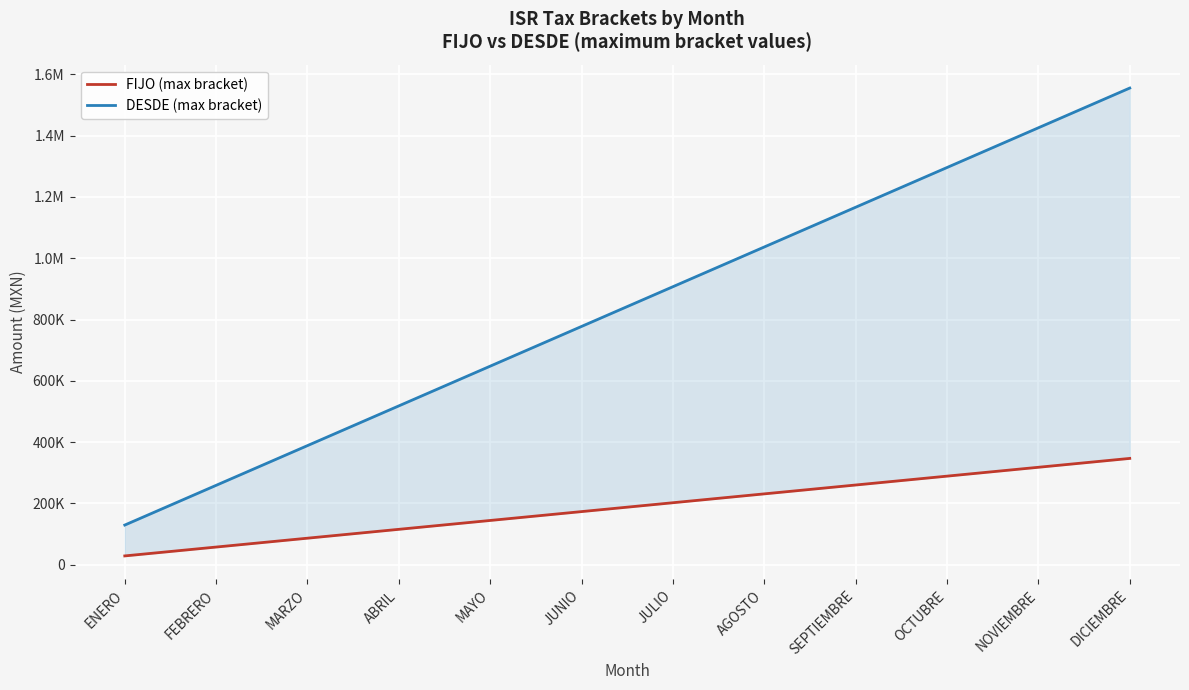

True or false: DESDE (max bracket) and FIJO (max bracket) intersect in this chart.

False